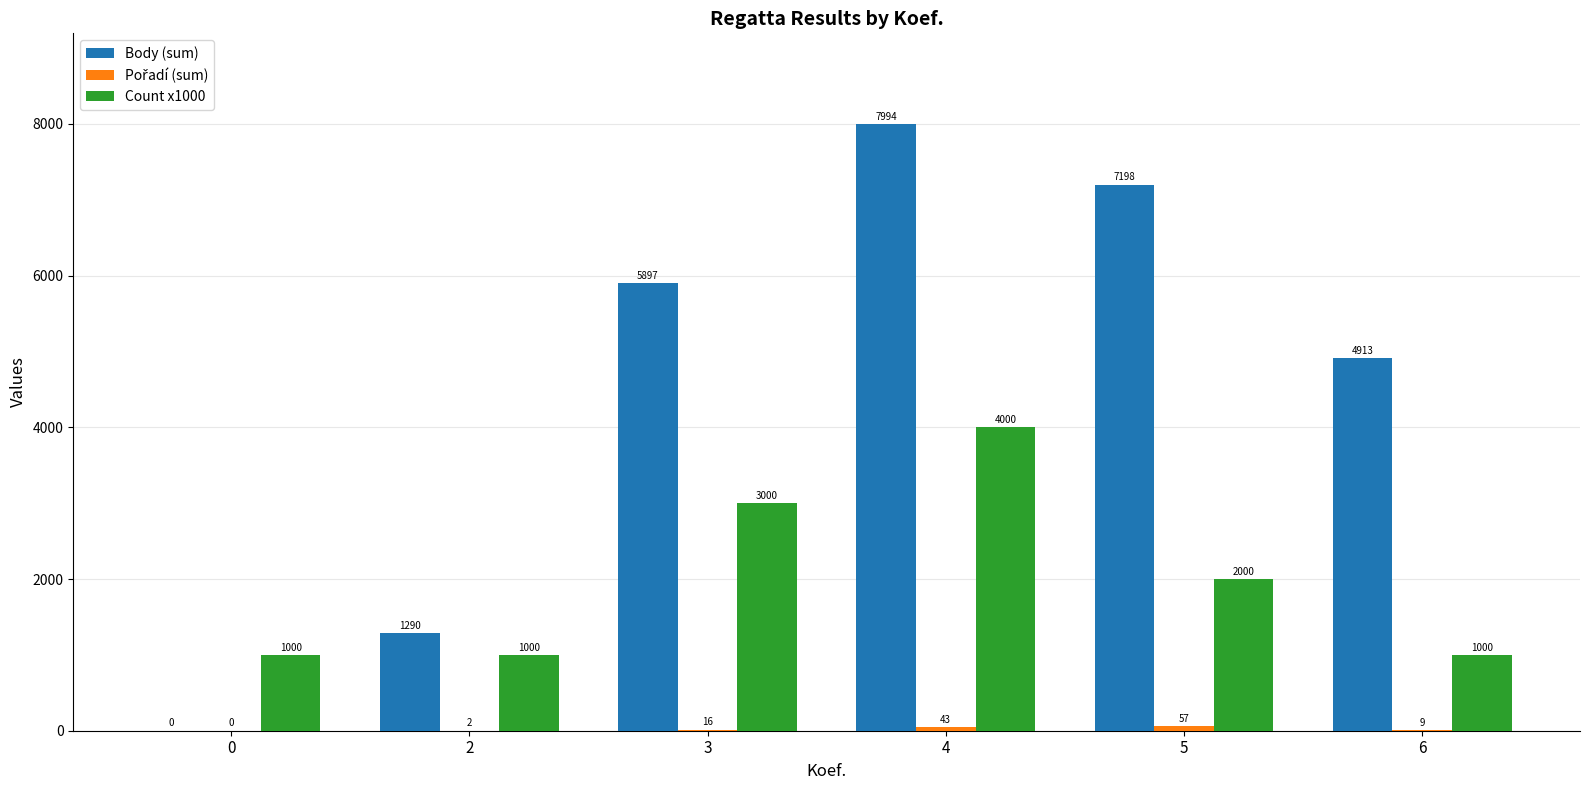

What is the sum of all Count x1000 values?

12000